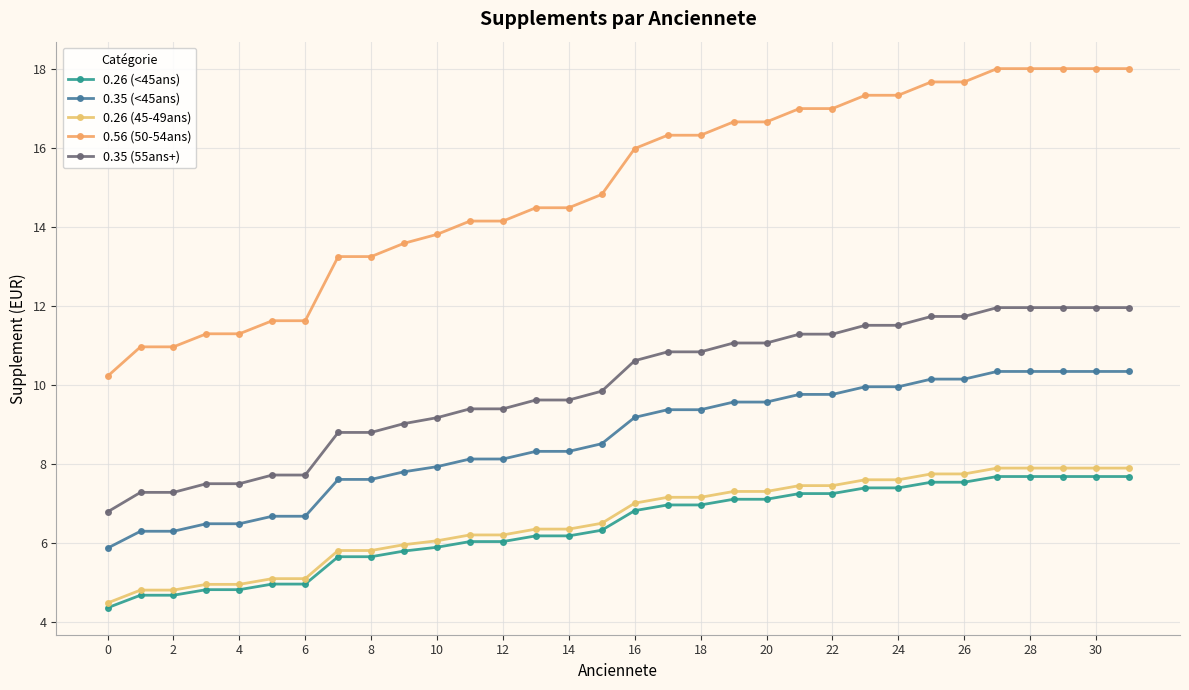

What is the highest value of the 0.26 (<45ans) series?

7.7